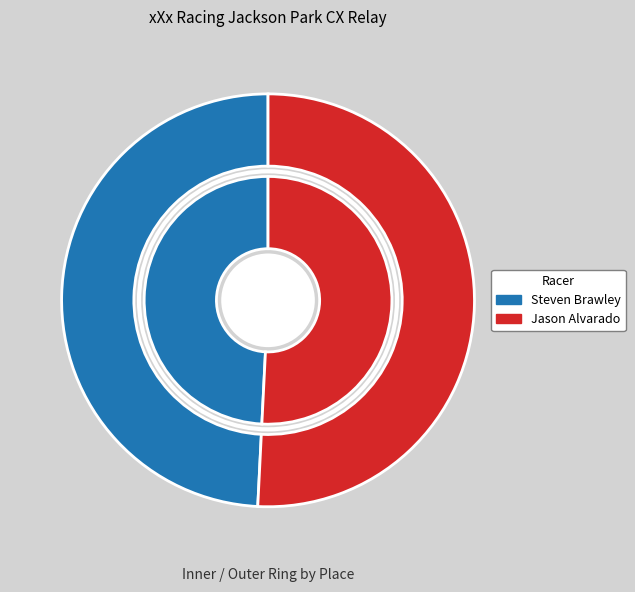

The Steven Brawley slice represents 49% of the pie. True or false?

True